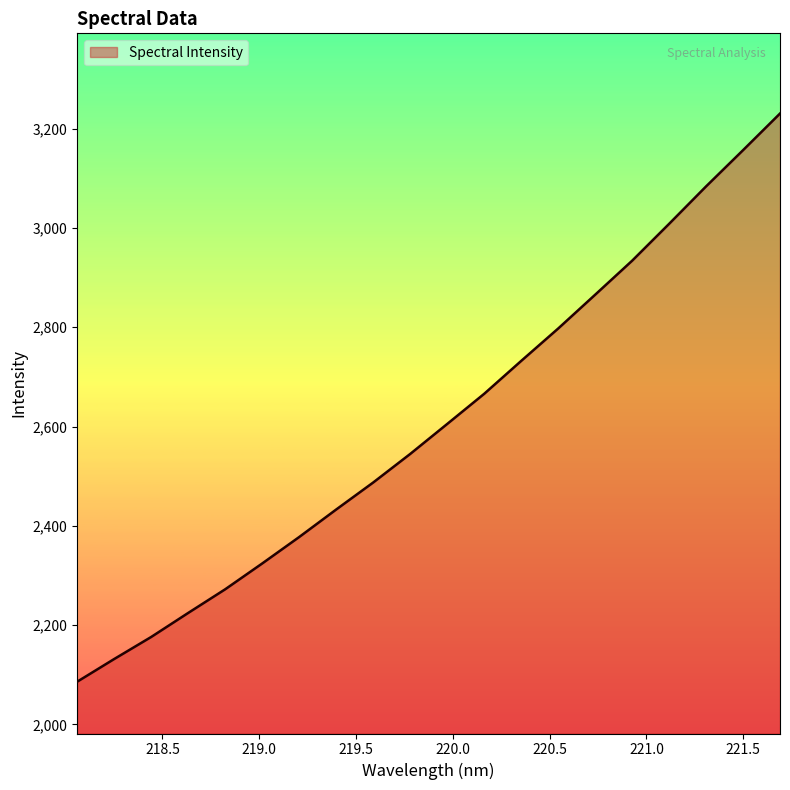

What is the difference between the maximum and minimum values?

1144.5